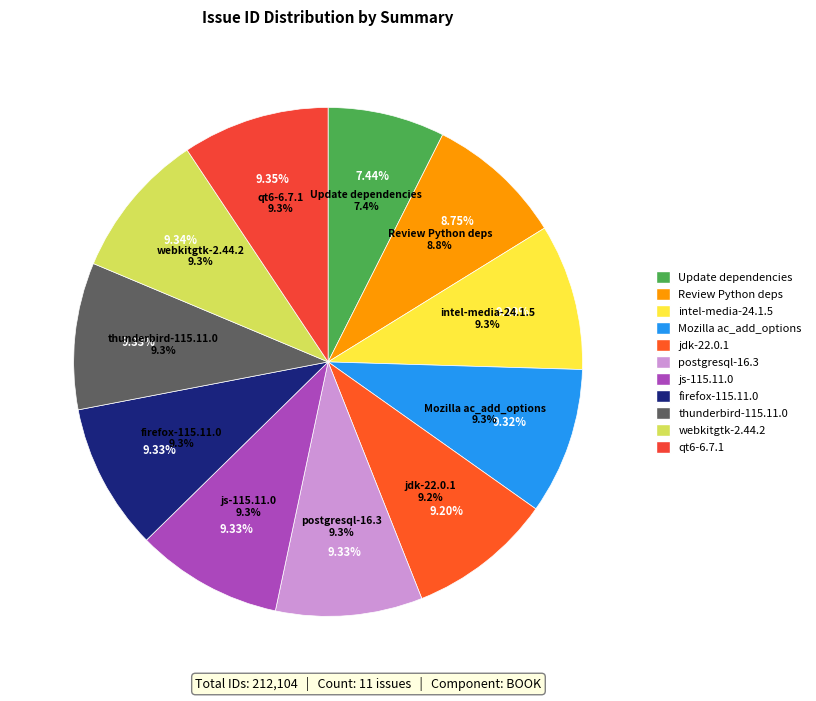

Combined, what portion of the pie is thunderbird-115.11.0 and postgresql-16.3?

18.7%